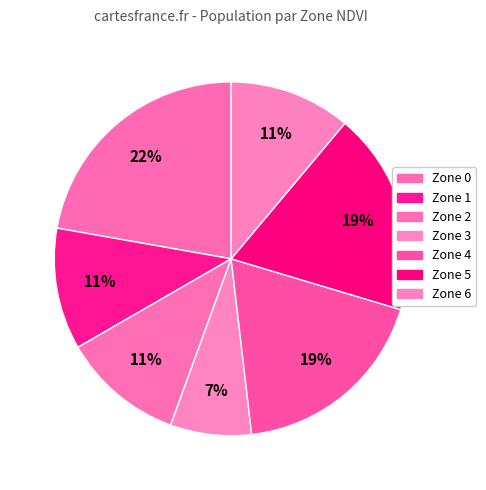

What percentage is the Zone 0 slice, to the nearest percent?

22%